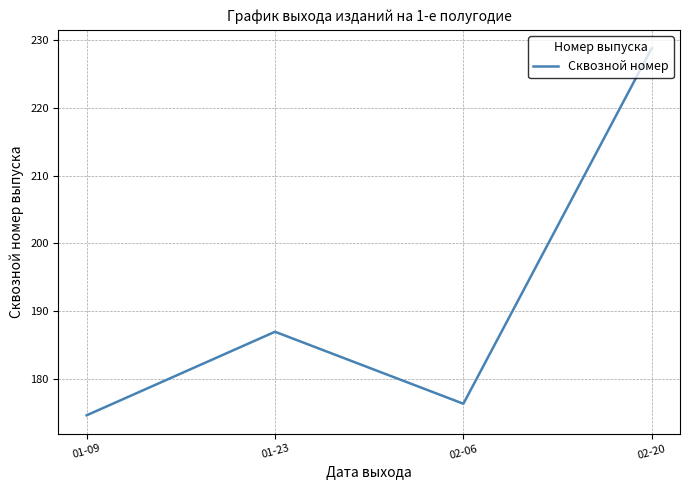

What position from the right is 01-09?

4